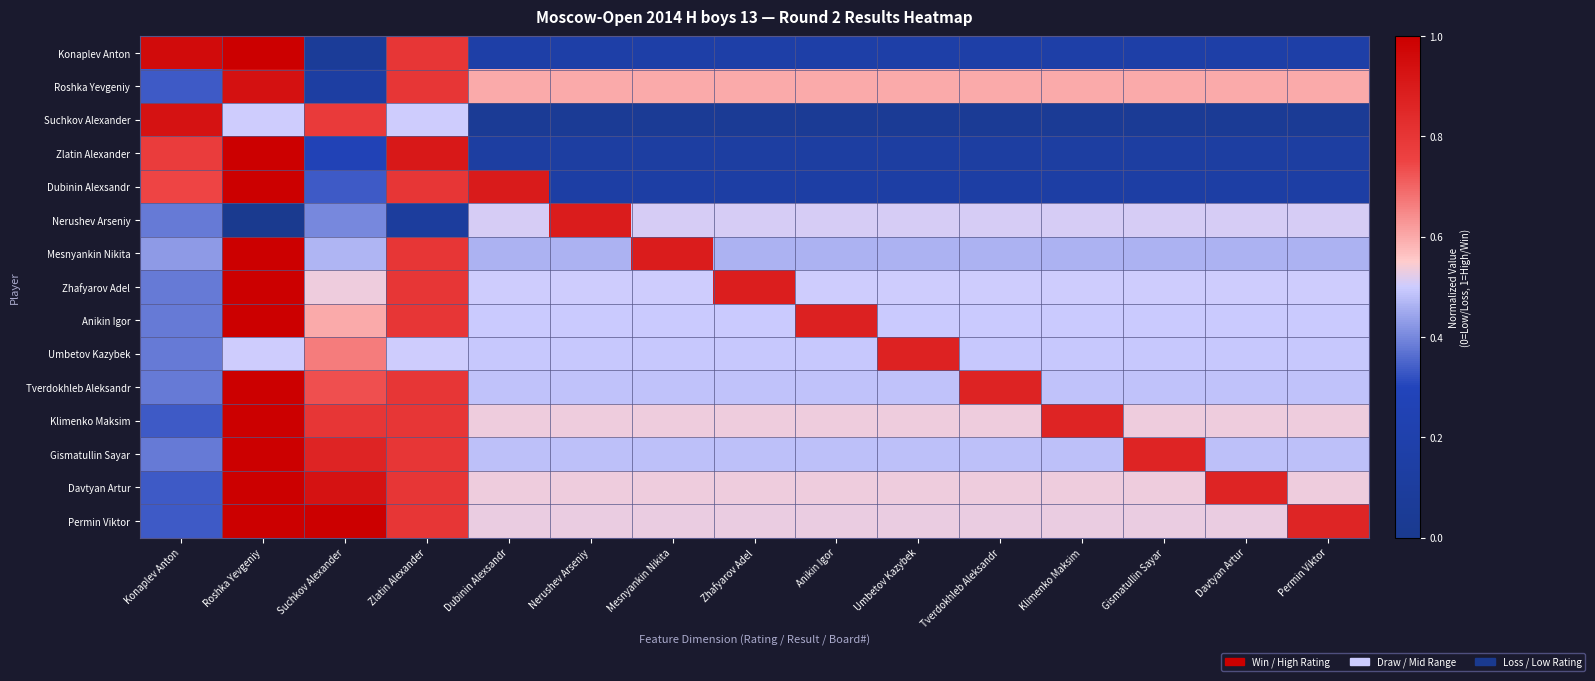

At which category is the sum across all series the highest?

Roshka Yevgeniy